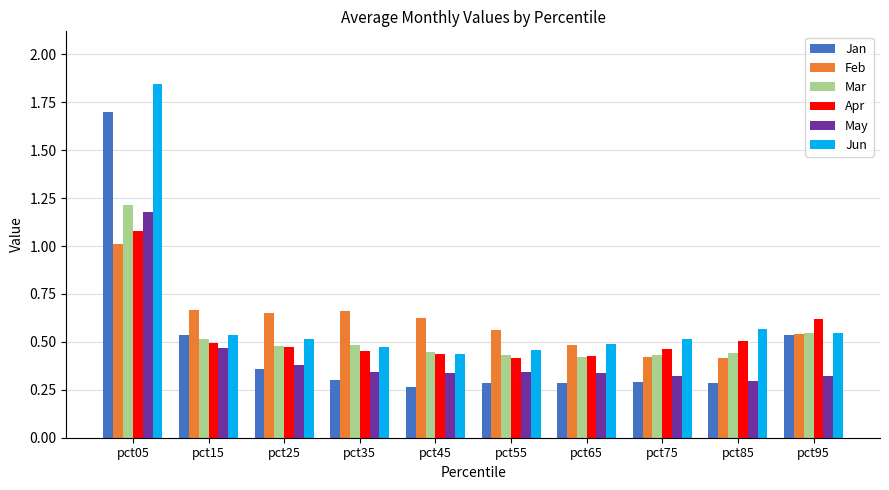

What is the sum of the Feb values at pct55 and pct85?

1.0